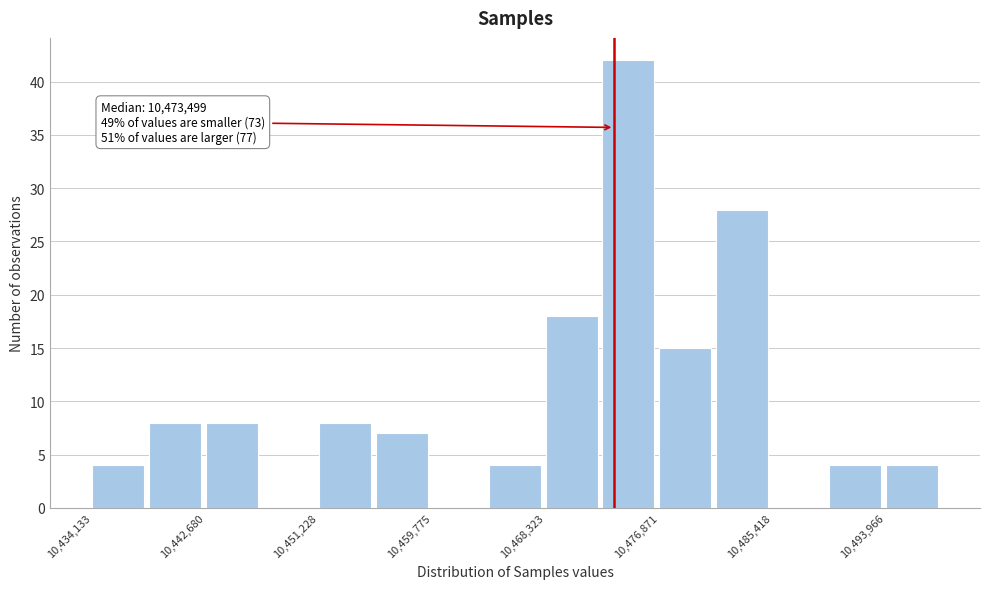

Over which range of the x-axis is the bar tallest?

10473000 to 10477000